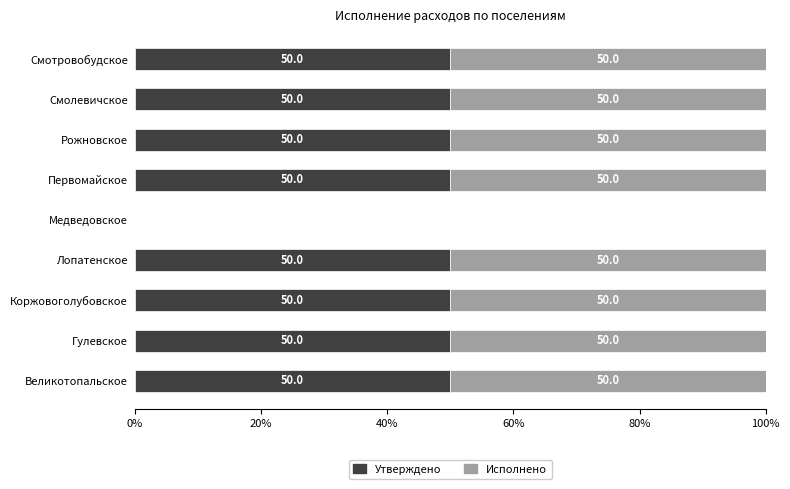

What is the sum of the Утверждено values at Первомайское and Медведовское?

50